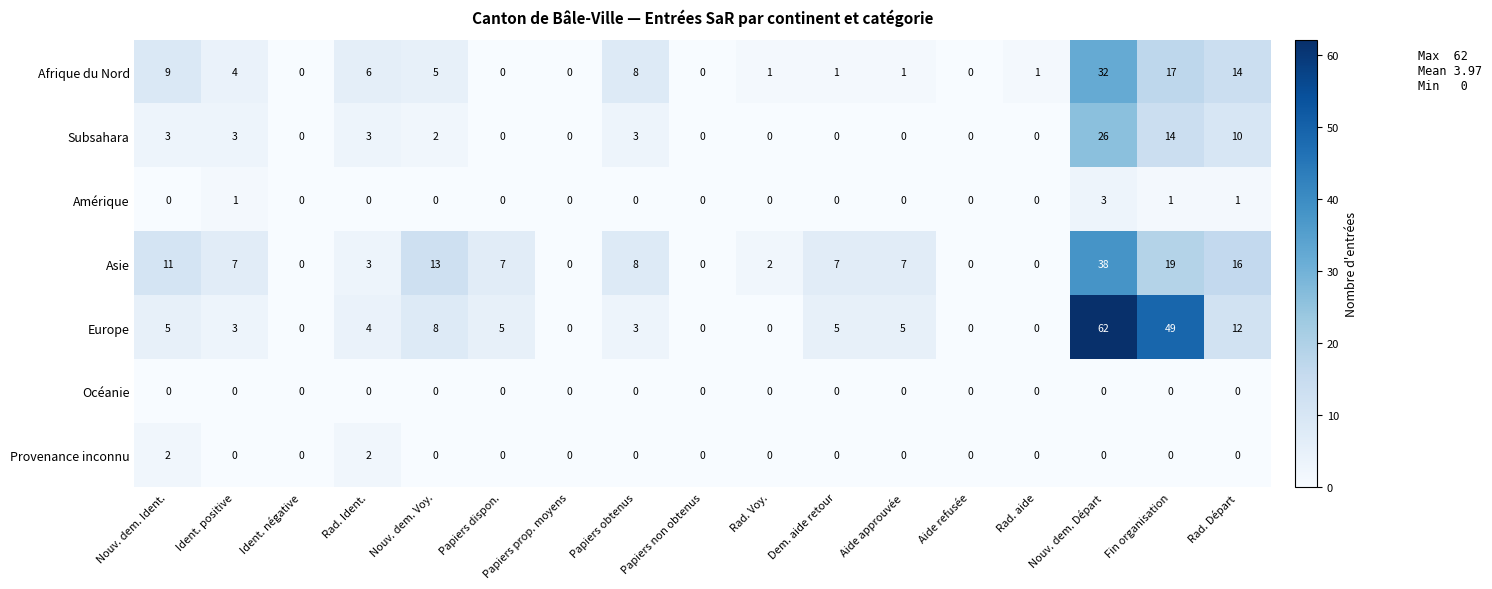

What is the total value across all series at Dem. aide retour?

13